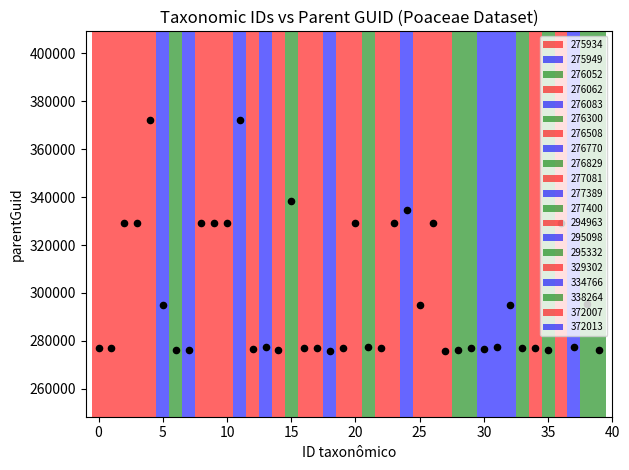

What is the change in value from 10 to 37?

-51913